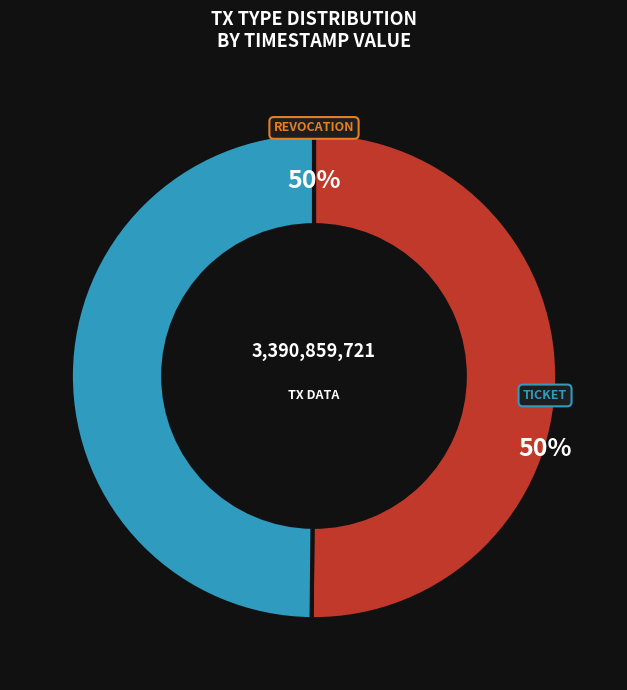

To the nearest percent, what is the average slice percentage?

50%